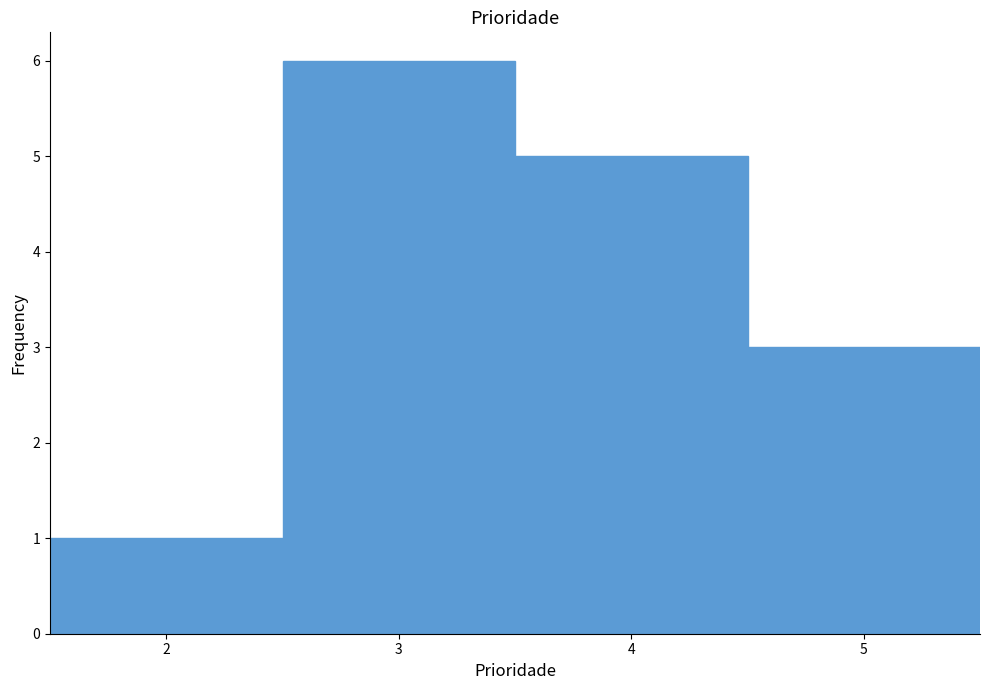

Reading left to right, transcribe this chart: for each bar, give the range it covers on the x-axis and its height. The values are not printed on the chart, so give them approximately, as read against the axis.

1.5 to 2.5: 1
2.5 to 3.5: 6
3.5 to 4.5: 5
4.5 to 5.5: 3